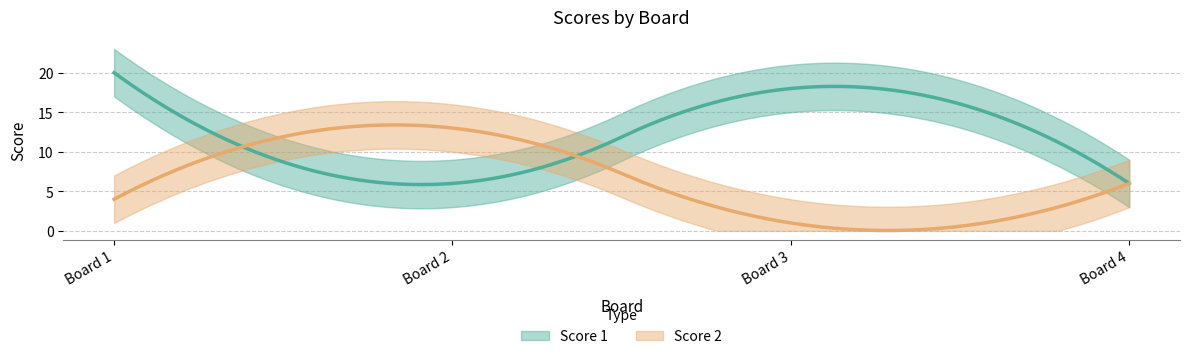

Where is the first local minimum for Score 1?

2